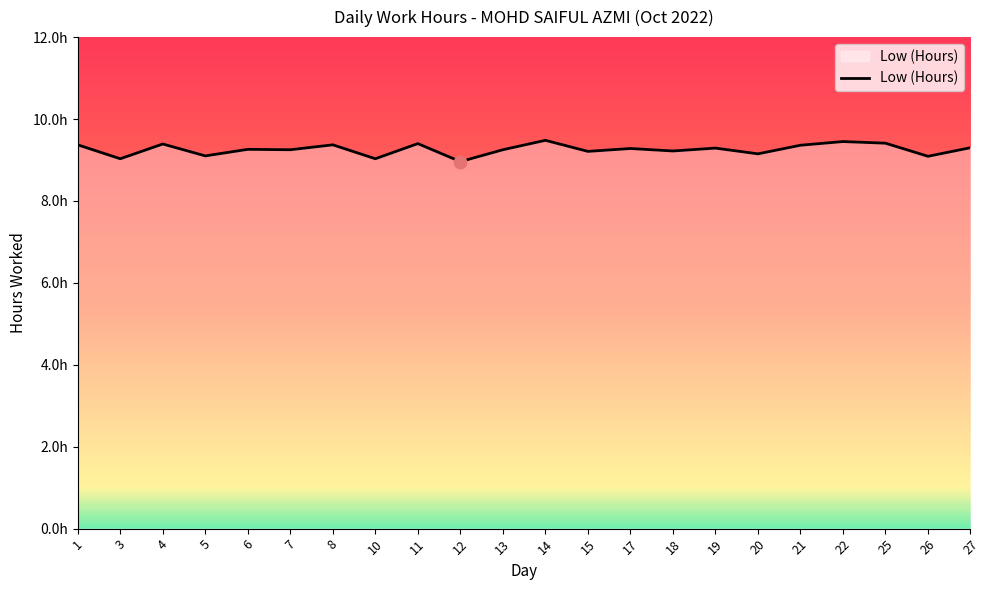

Approximately how many times larger is the value at 7 compared to 12?

1.0